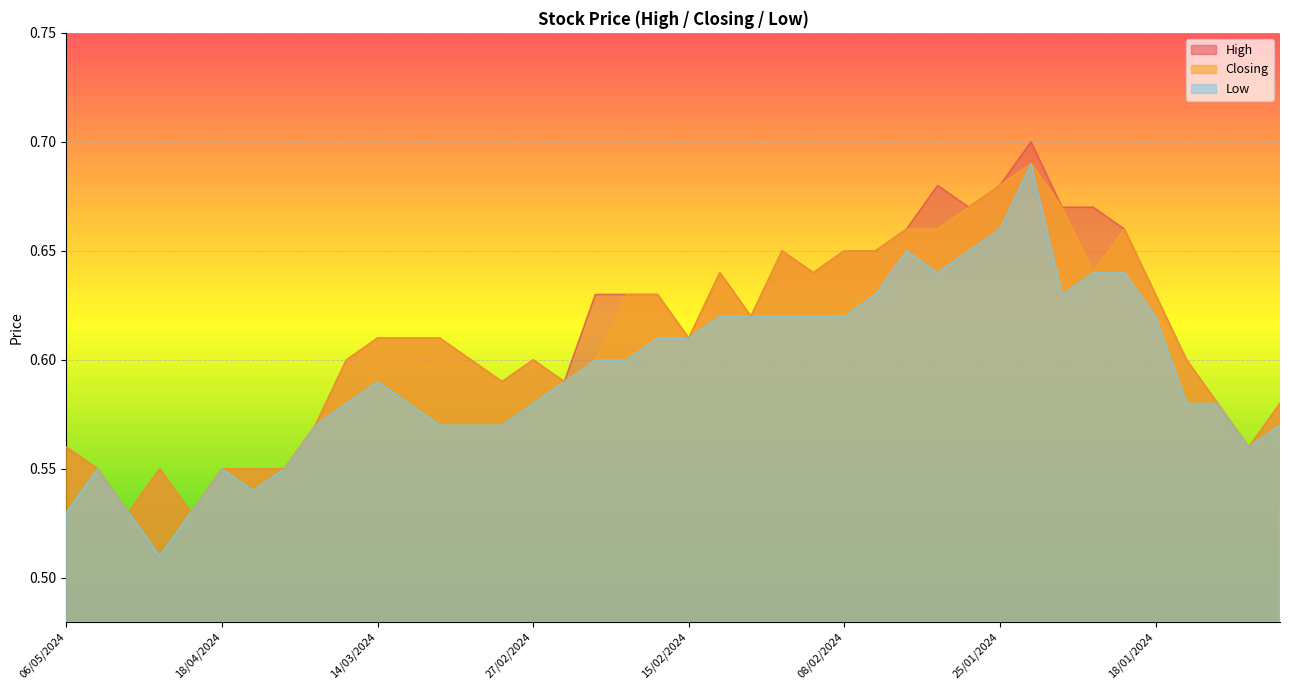

How many categories are shown in the chart?

40